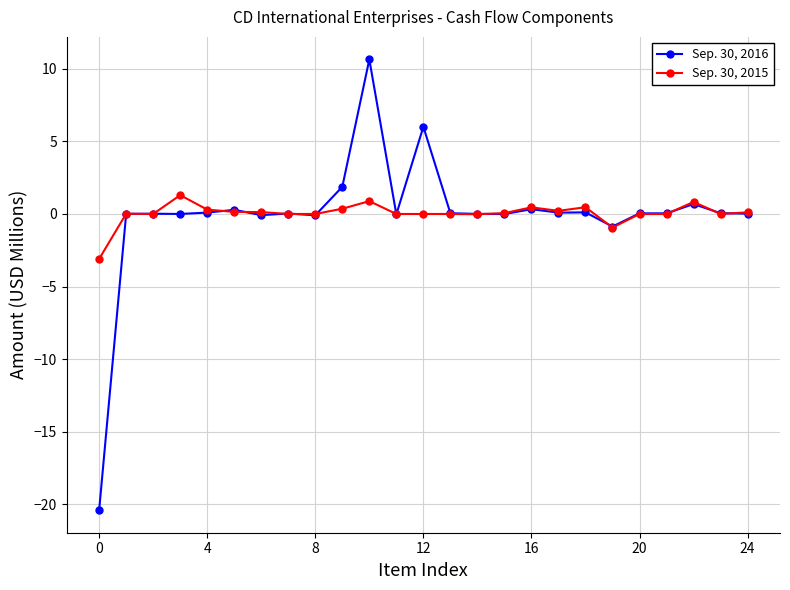

Rank the series by their maximum value, from lowest to highest.

Sep. 30, 2015, Sep. 30, 2016